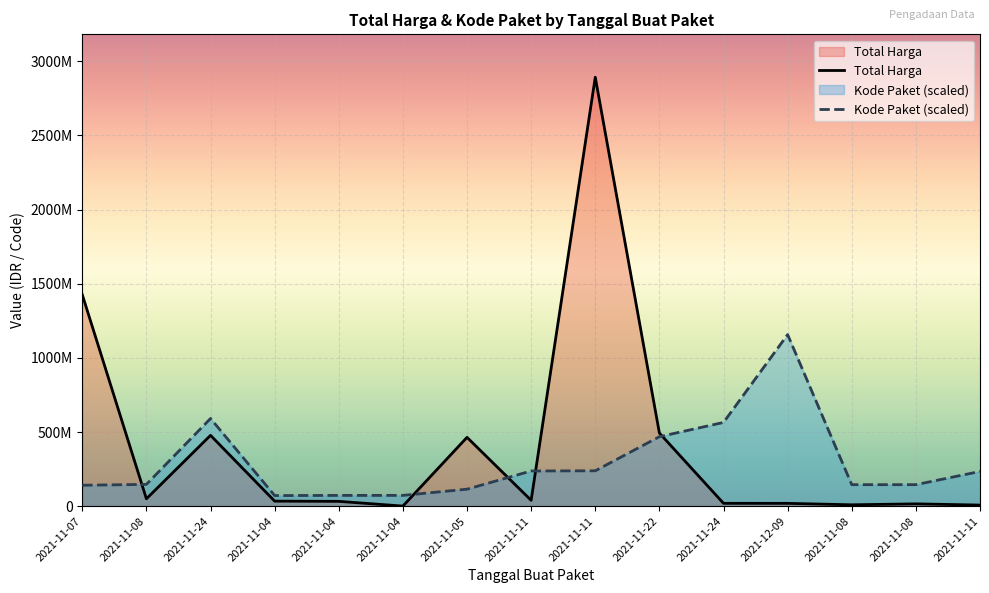

Which label corresponds to the largest value in the chart?

2021-11-11